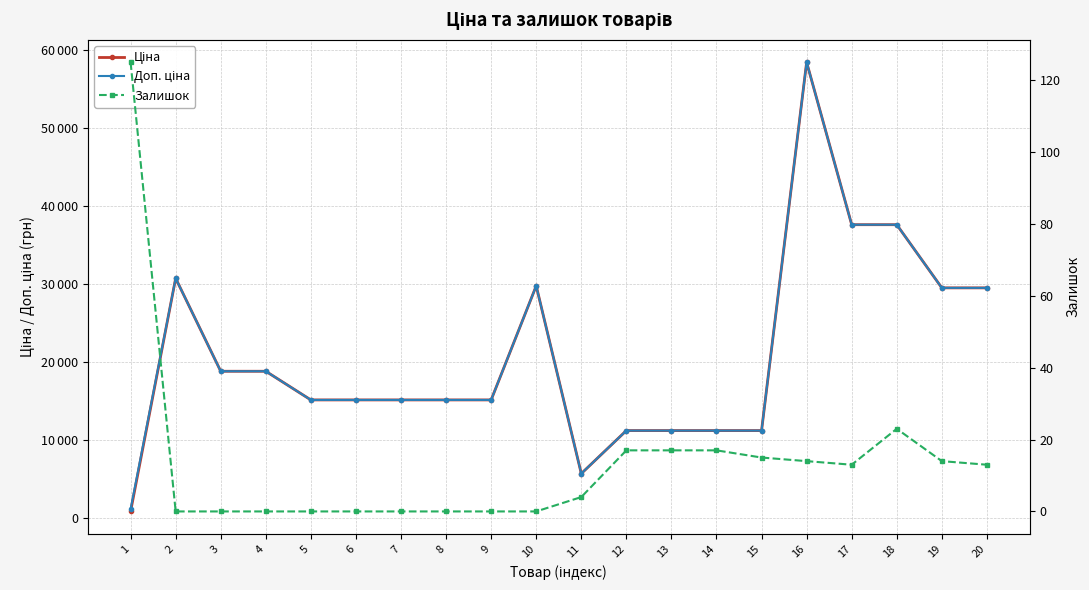

True or false: Доп. ціна and Ціна intersect in this chart.

False